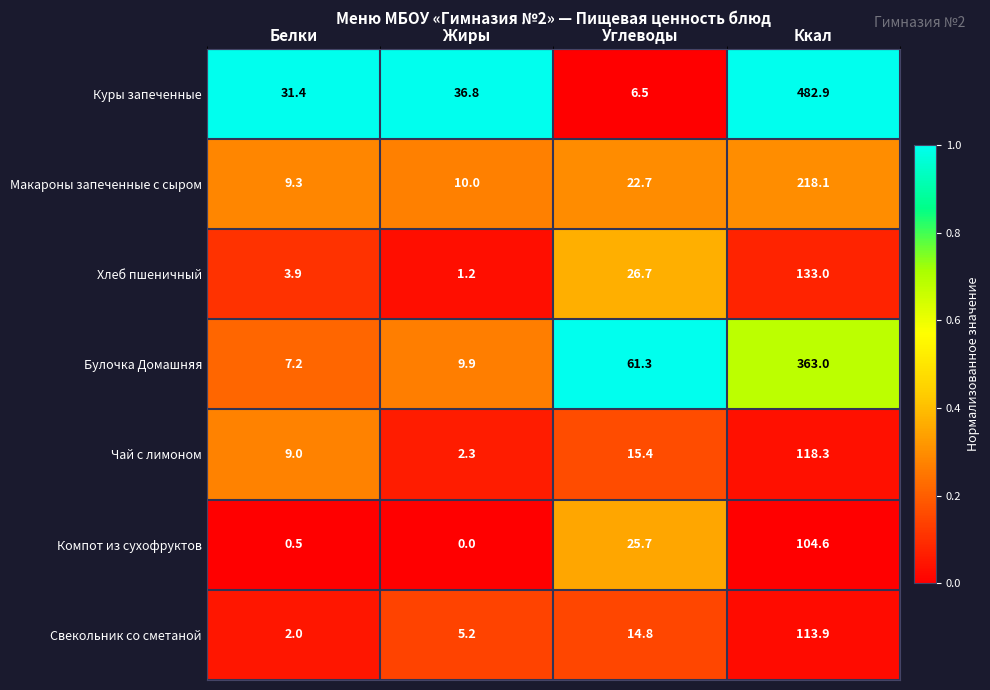

The value of Куры запеченные at Жиры is 36.8. True or false?

True